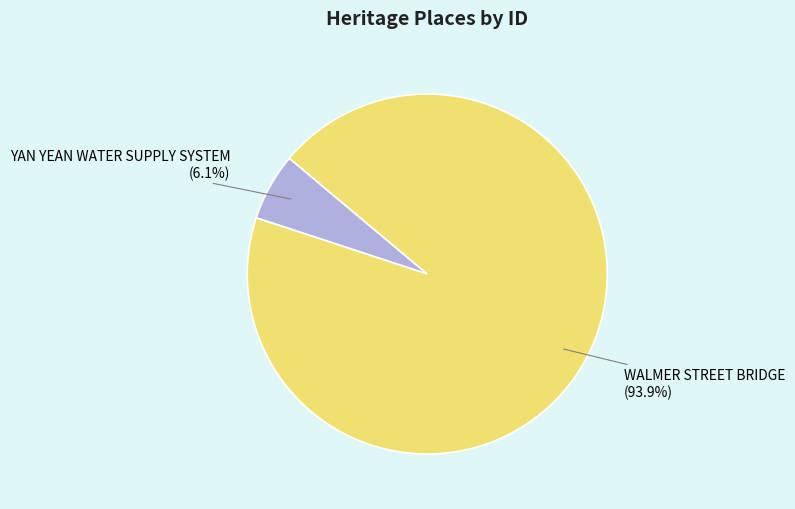

Count the number of slices in the pie.

2